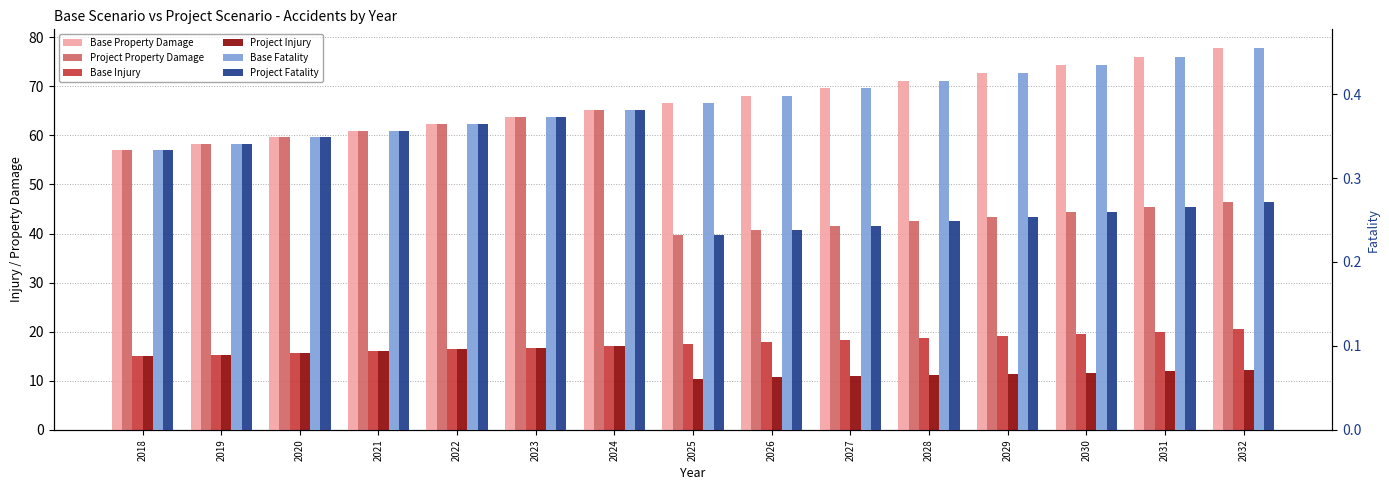

Which series has the largest range (max minus min)?

Project Property Damage